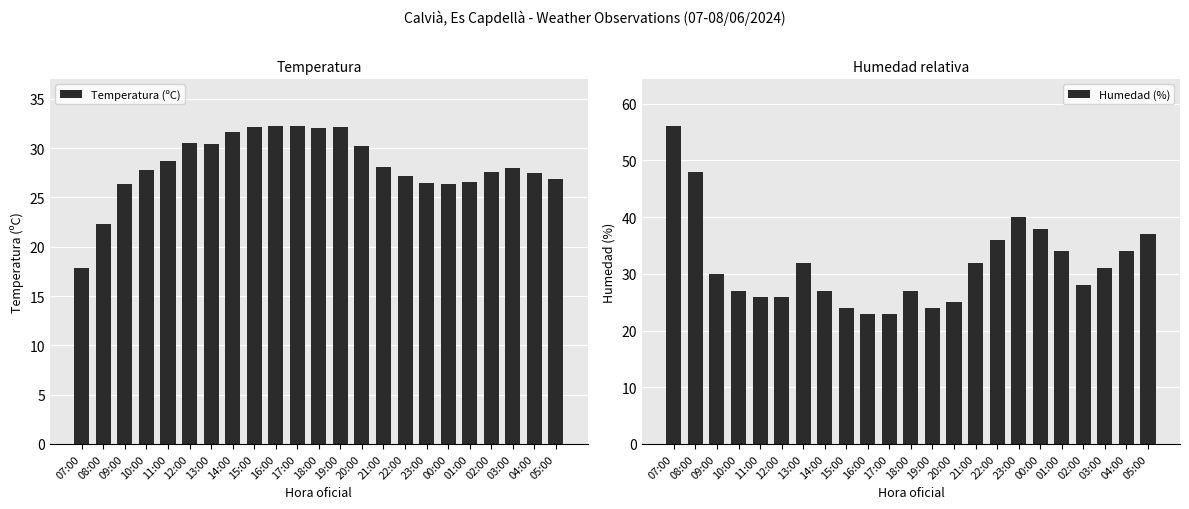

What is the sum of all Temperatura (ºC) values?

651.1